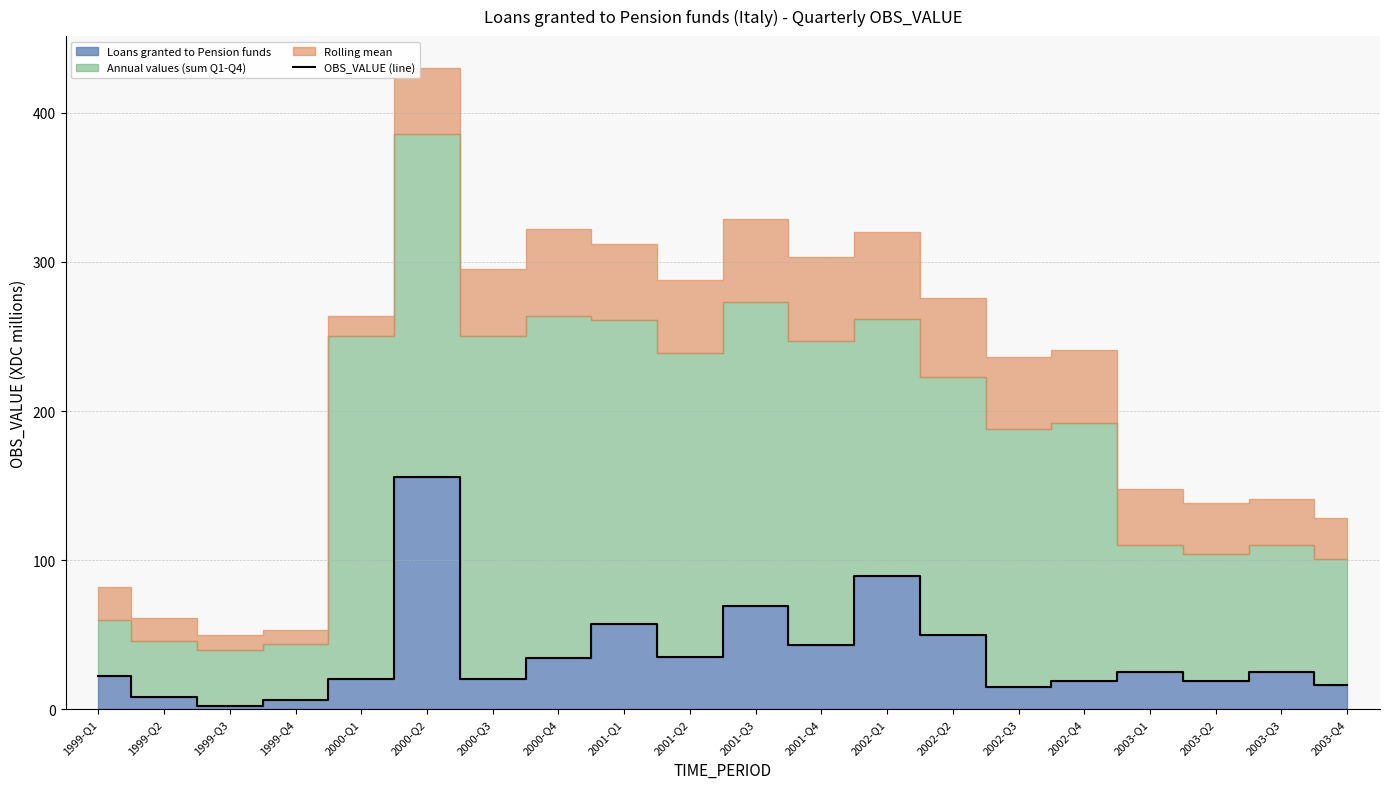

How many lines are shown in the chart?

1